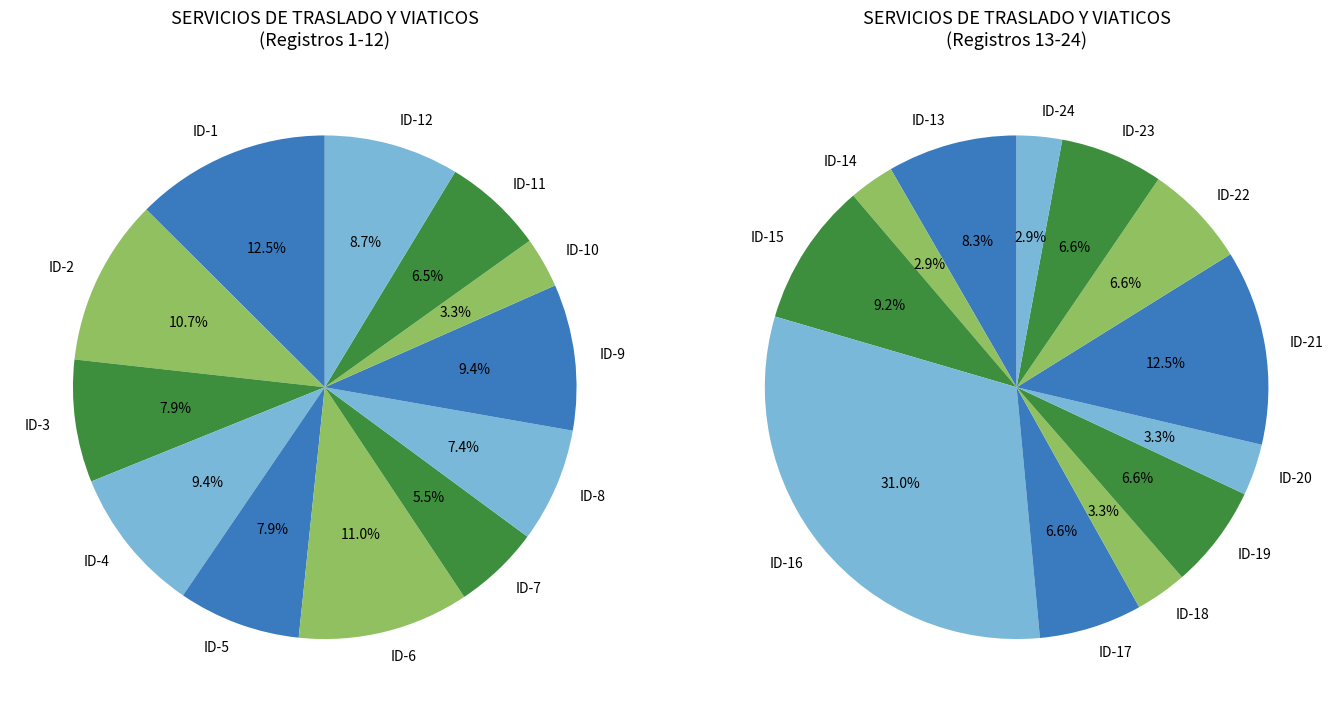

What is the total percentage of ID-2 and ID-10?

14.0%